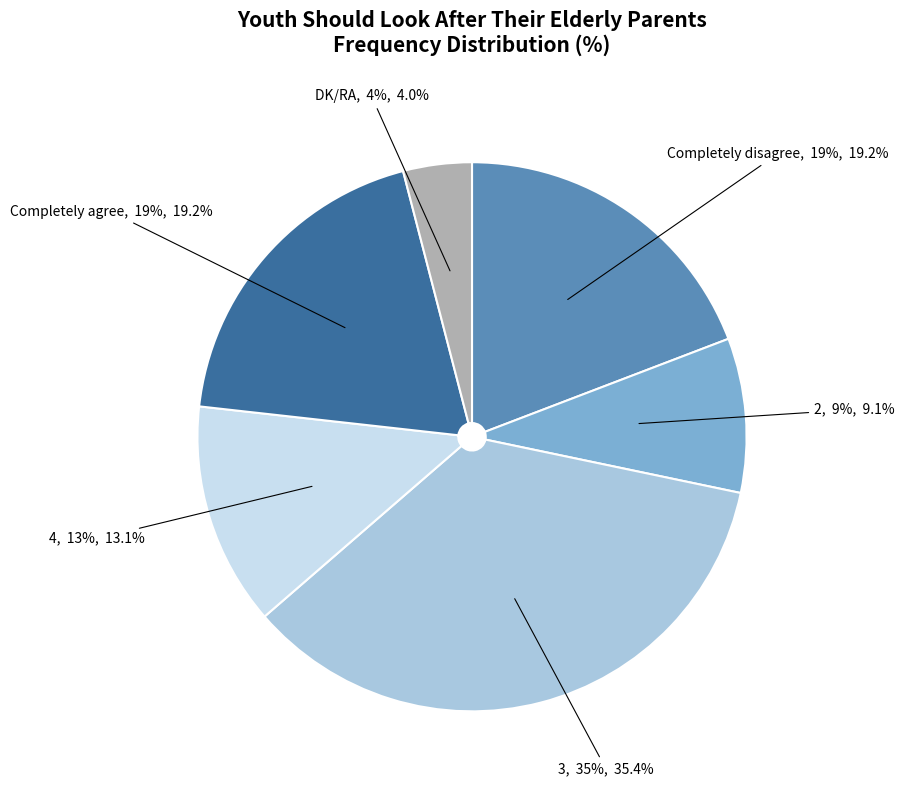

Is it true that Completely disagree is 33% of the pie?

False